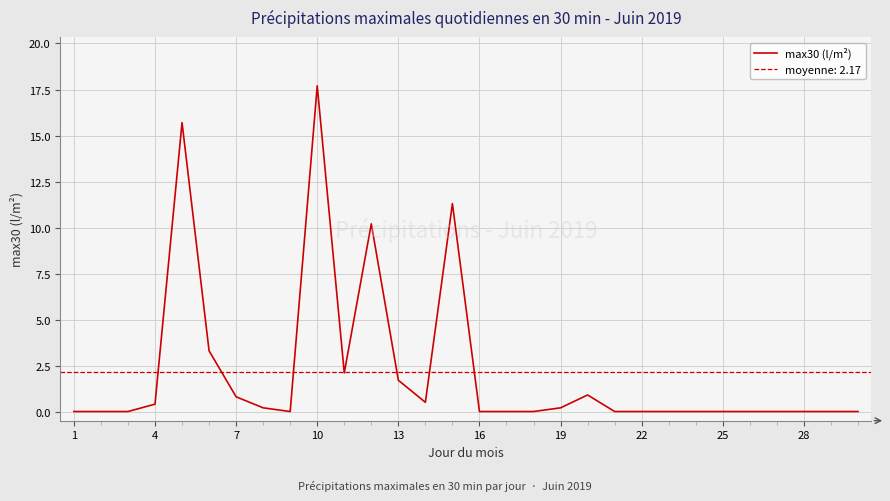

What is the highest value of the max30 (l/m²) series?

17.7